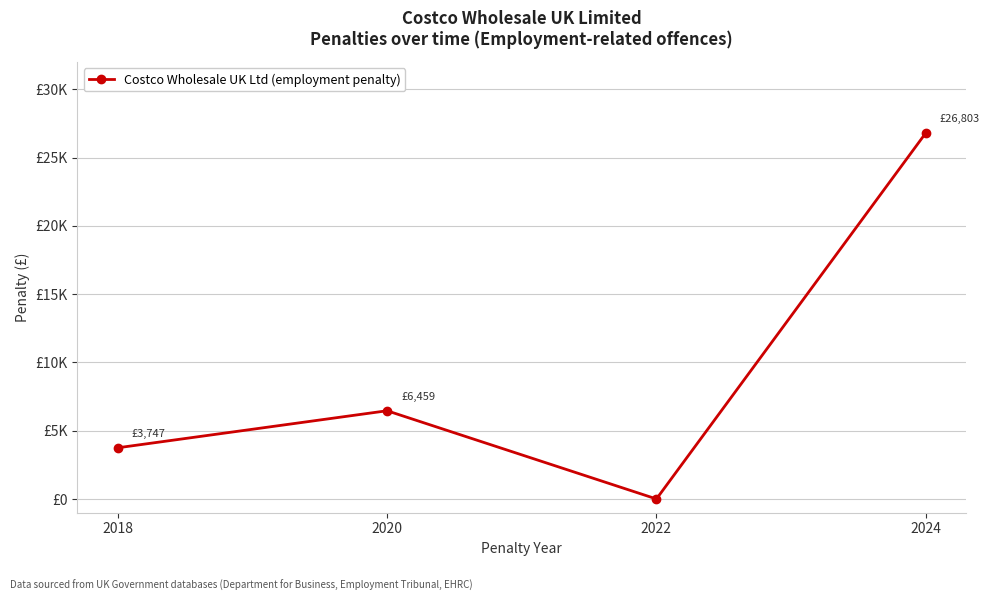

How many interior local peaks (higher than both neighbors) does the data have?

1